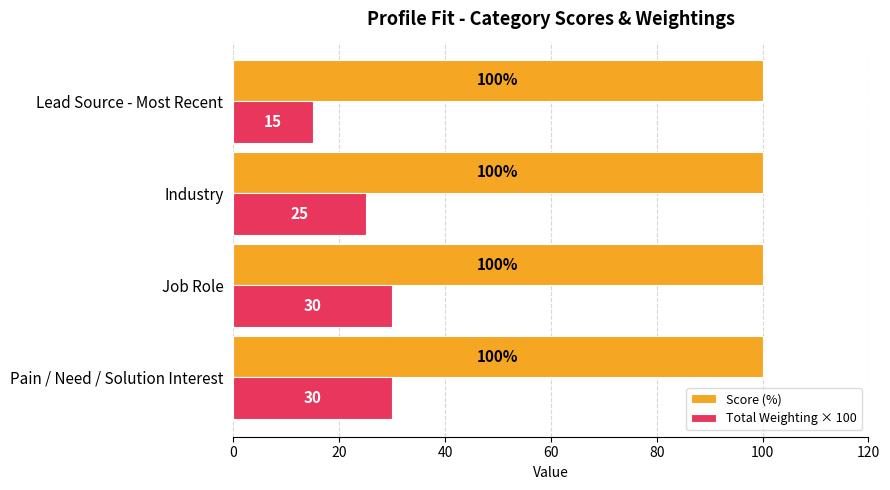

What is the sum of all Score (%) values?

400